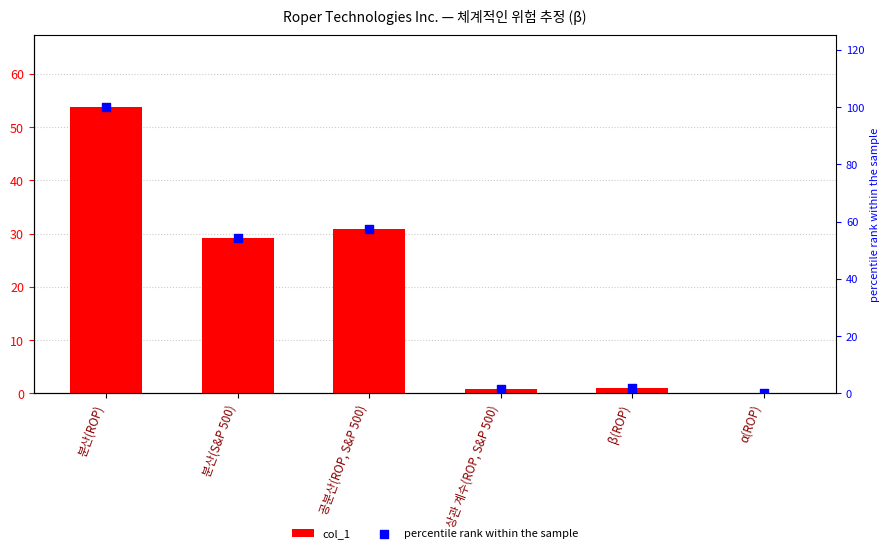

What is the total value across all series at β(ROP)?

3.0